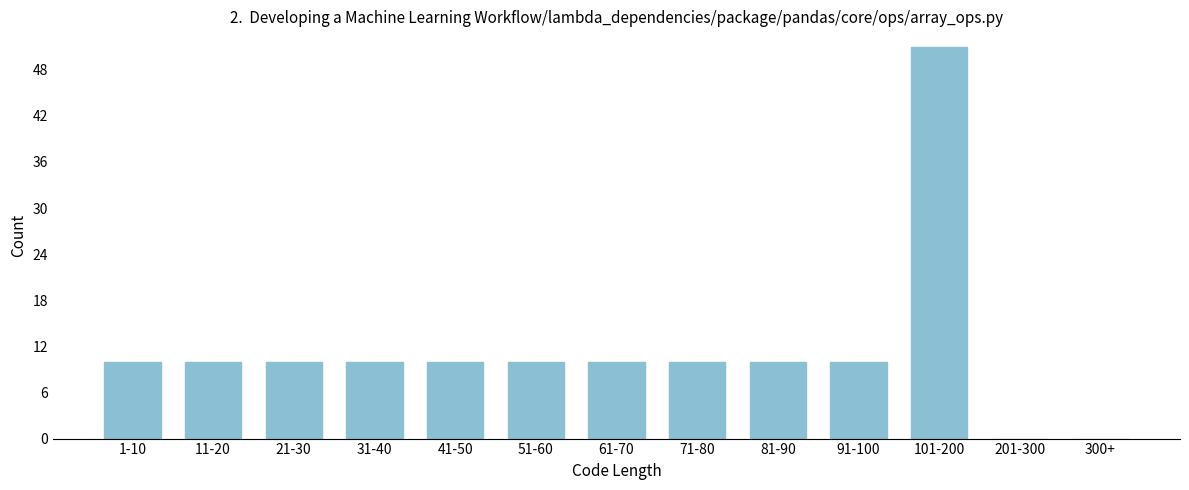

Reading right to left, what are all the values shown in this chart?

300+=0	201-300=0	101-200=51	91-100=10	81-90=10	71-80=10	61-70=10	51-60=10	41-50=10	31-40=10	21-30=10	11-20=10	1-10=10